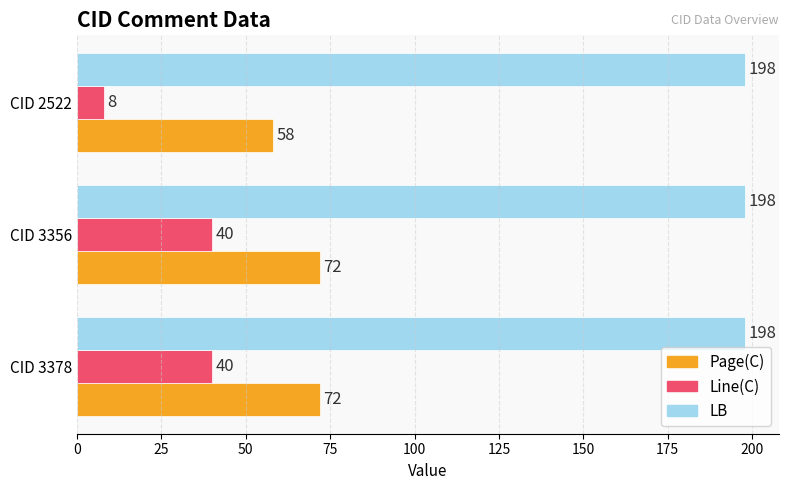

How many series are shown in this chart?

3